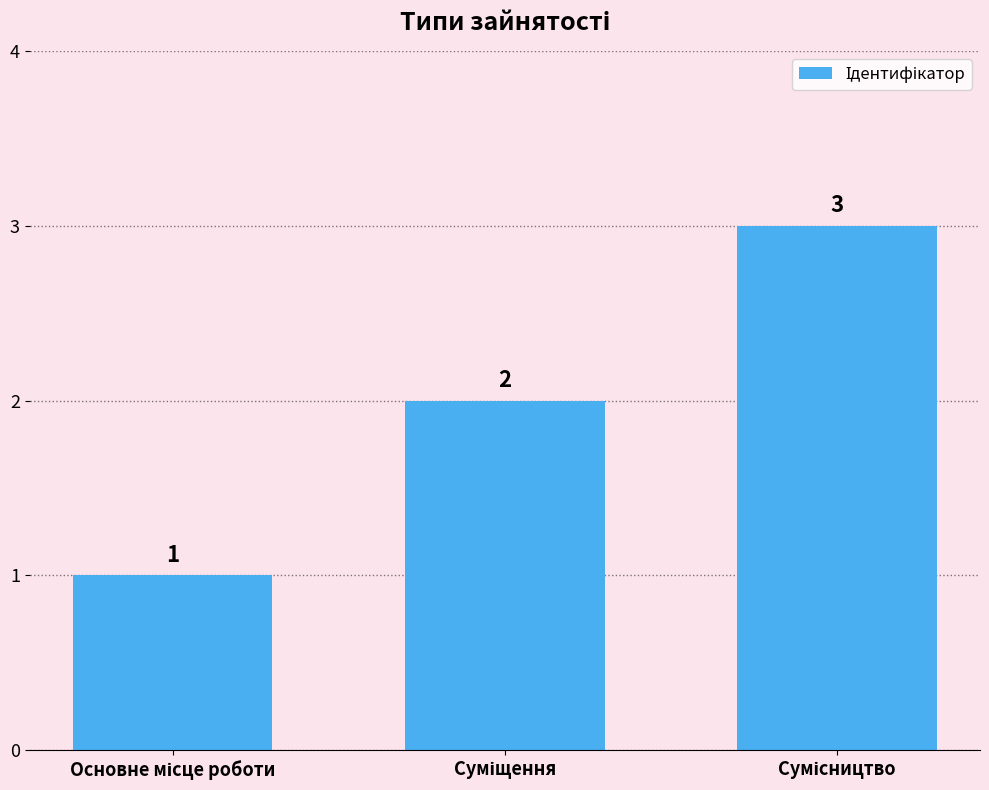

Count the values in the range 1 to 3.

3